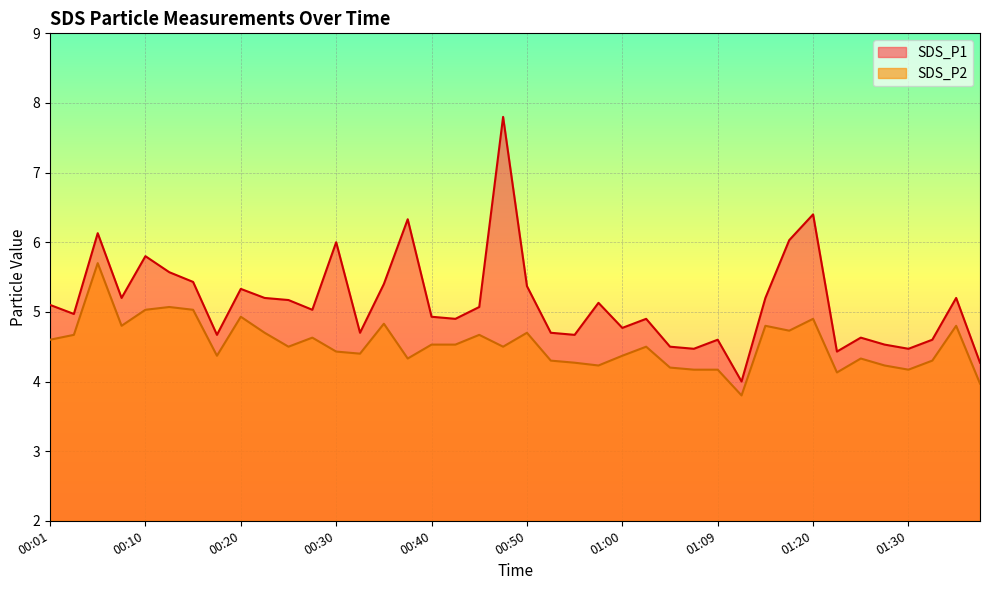

What is the total value across all series at 00:52?

9.0